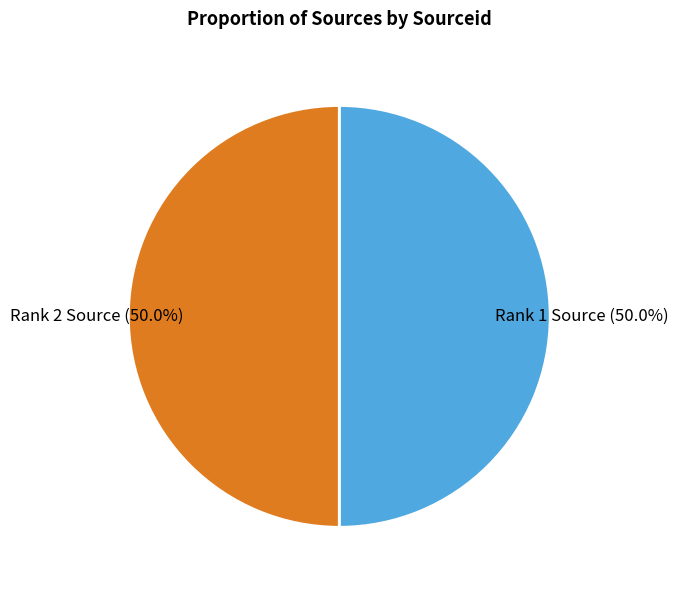

Approximately how many times larger is the value at Rank 2 Source compared to Rank 1 Source?

1.0